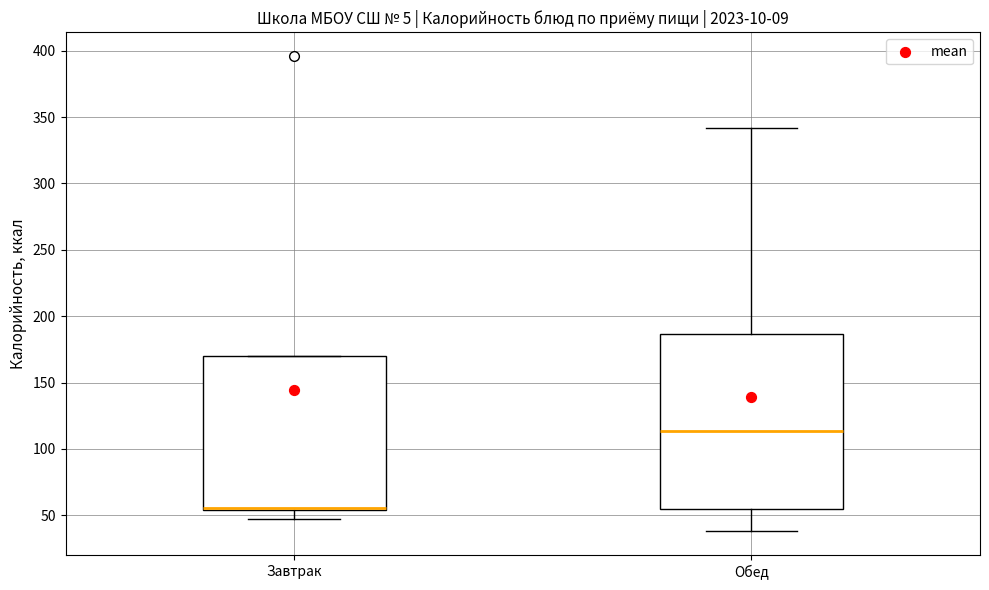

Reading left to right, read every box against the y-axis: the position of its median line, the range the box covers, and the ends of its whiskers. The values are not printed on the chart, so give them approximately, as read against the axis.

Завтрак: median 55 (just above the box's lower edge), box 55 to 170, whiskers 45 to 170
Обед: median 115, box 55 to 185, whiskers 40 to 340